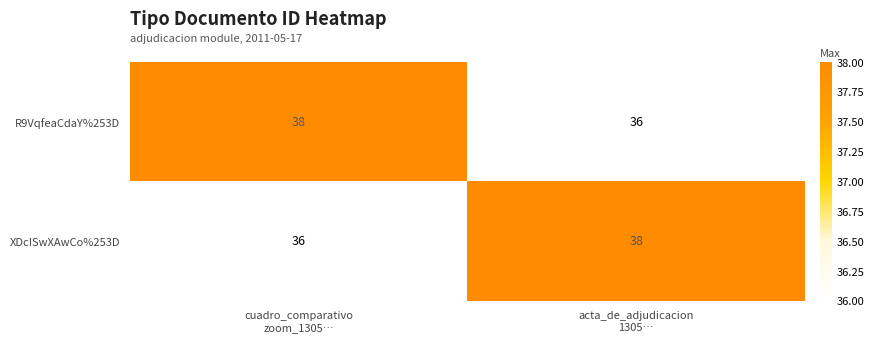

What is the difference between the highest and lowest values at acta_de_adjudicacion
1305…?

2